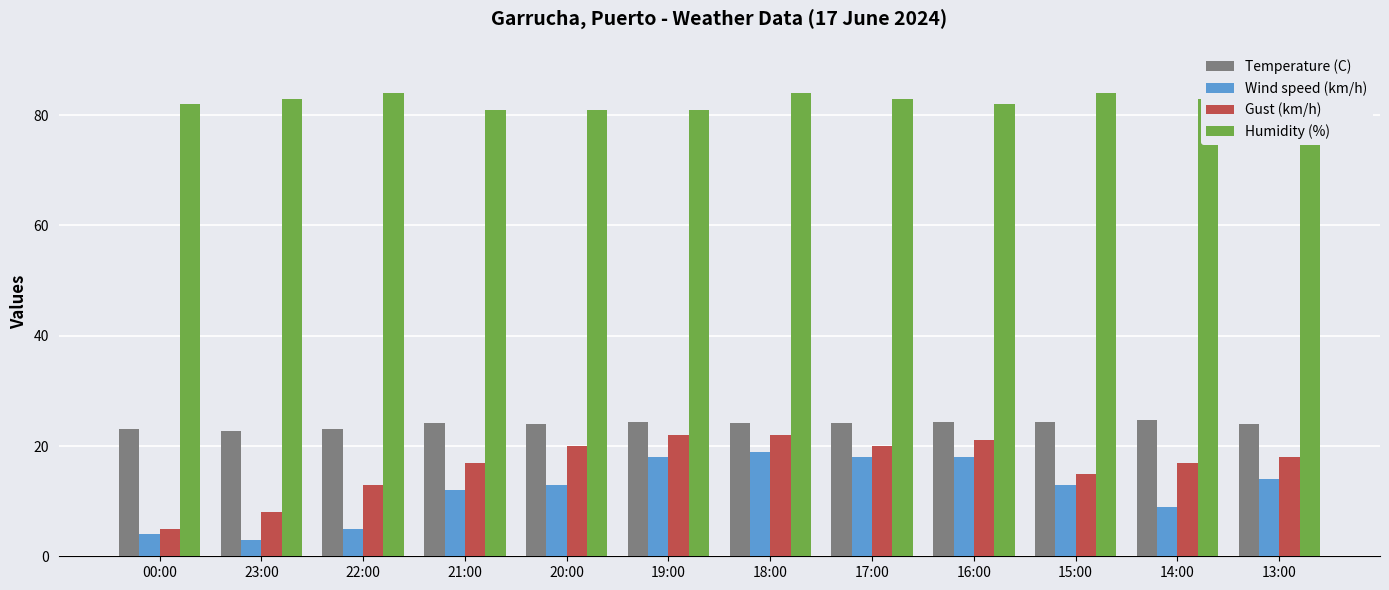

What is the highest value of the Gust (km/h) series?

22.0